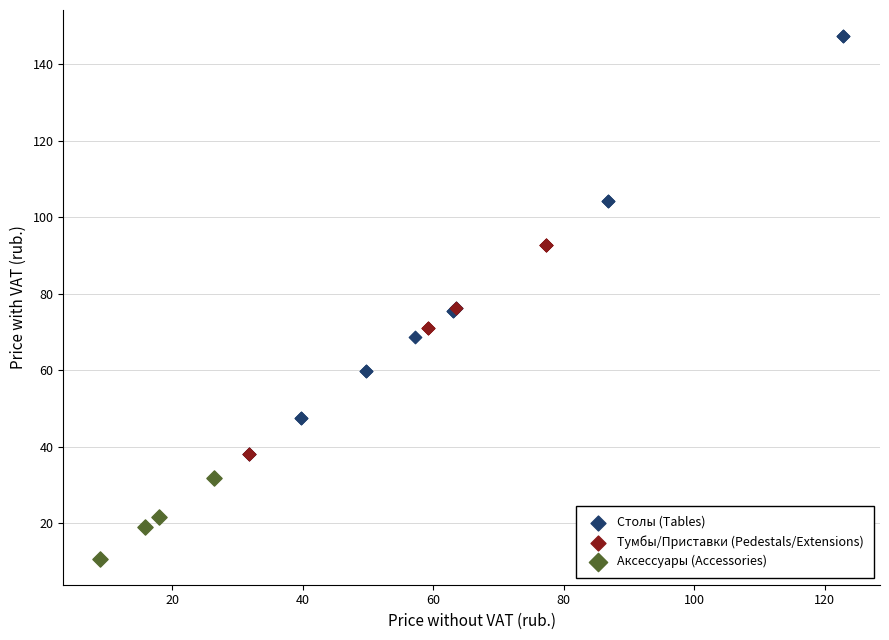

Which series contains the highest Y value?

Столы (Tables)